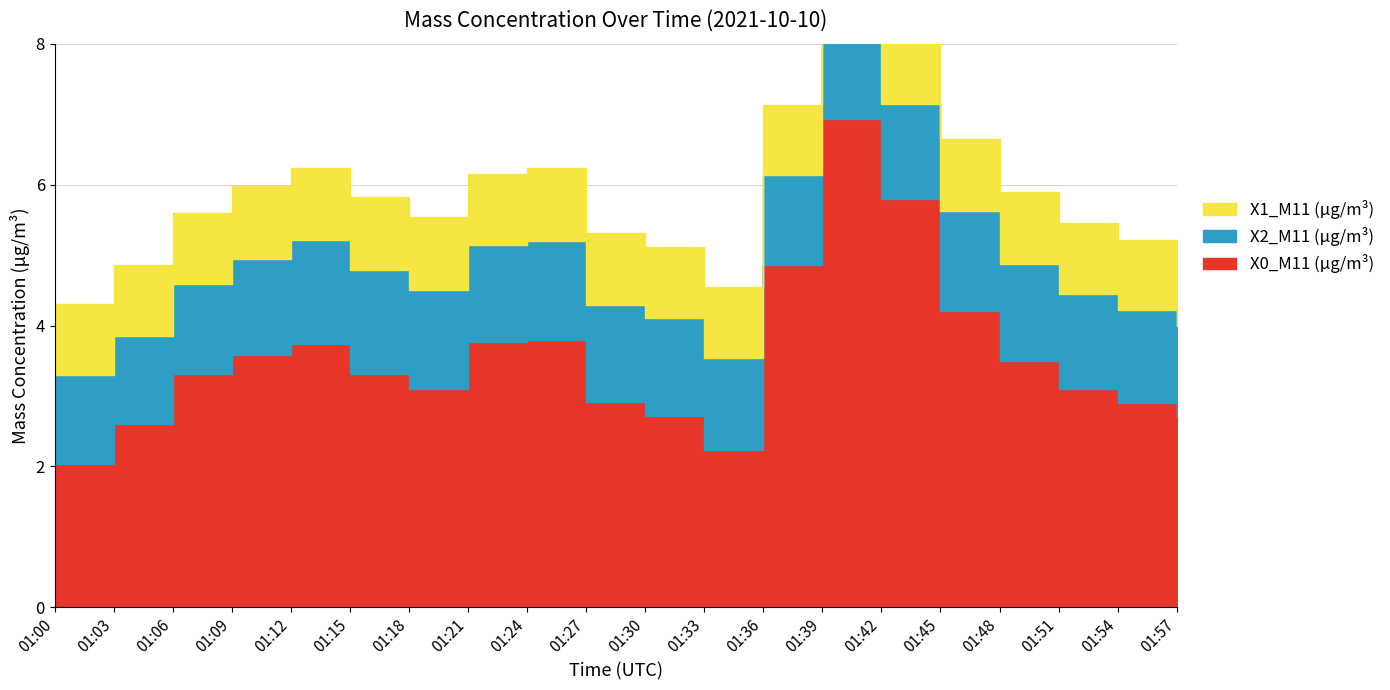

What are all the series names shown in the legend?

X0_M11 (μg/m³), X2_M11 (μg/m³), X1_M11 (μg/m³)